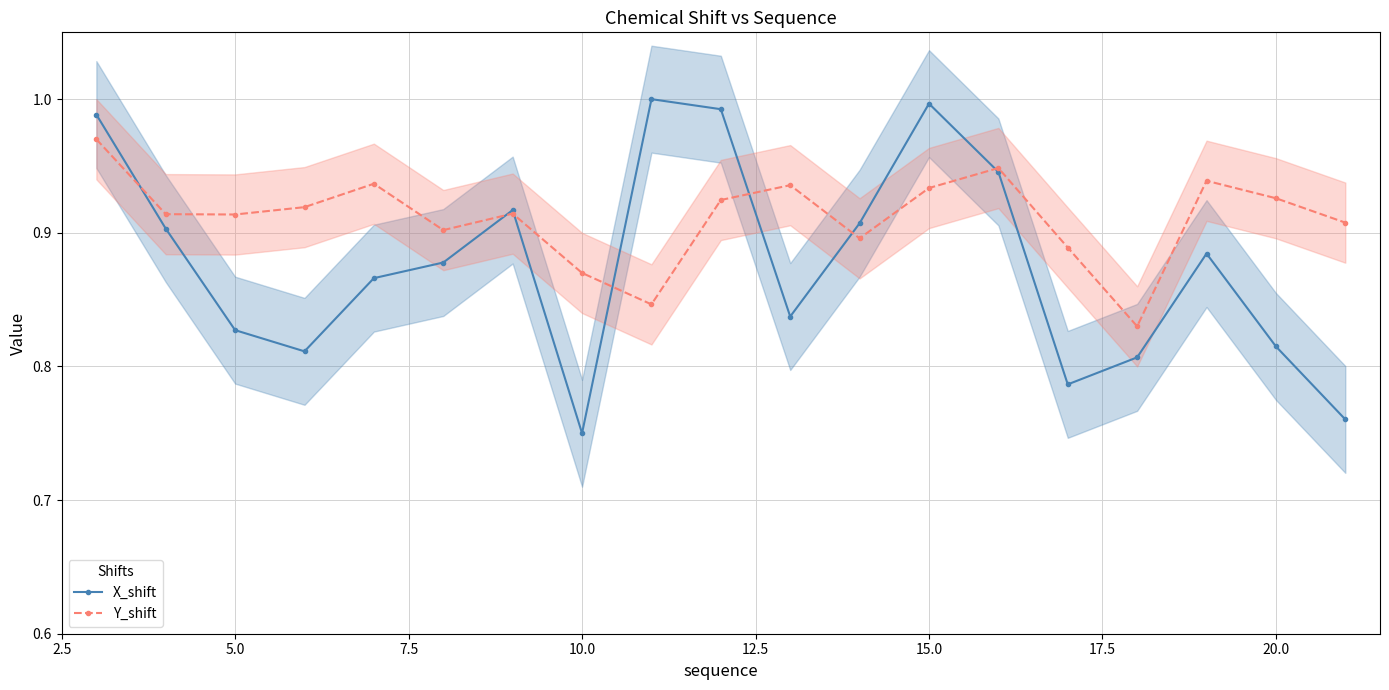

At which label does X_shift reach its minimum?

10.0